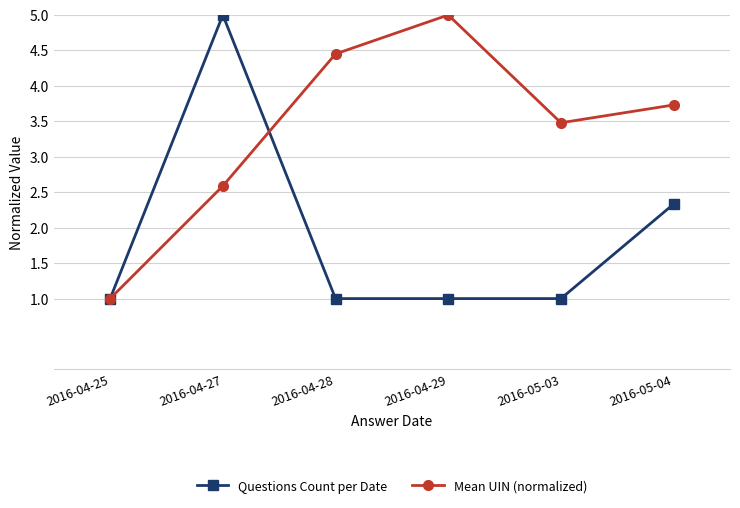

At which category is the sum across all series the highest?

2016-04-27